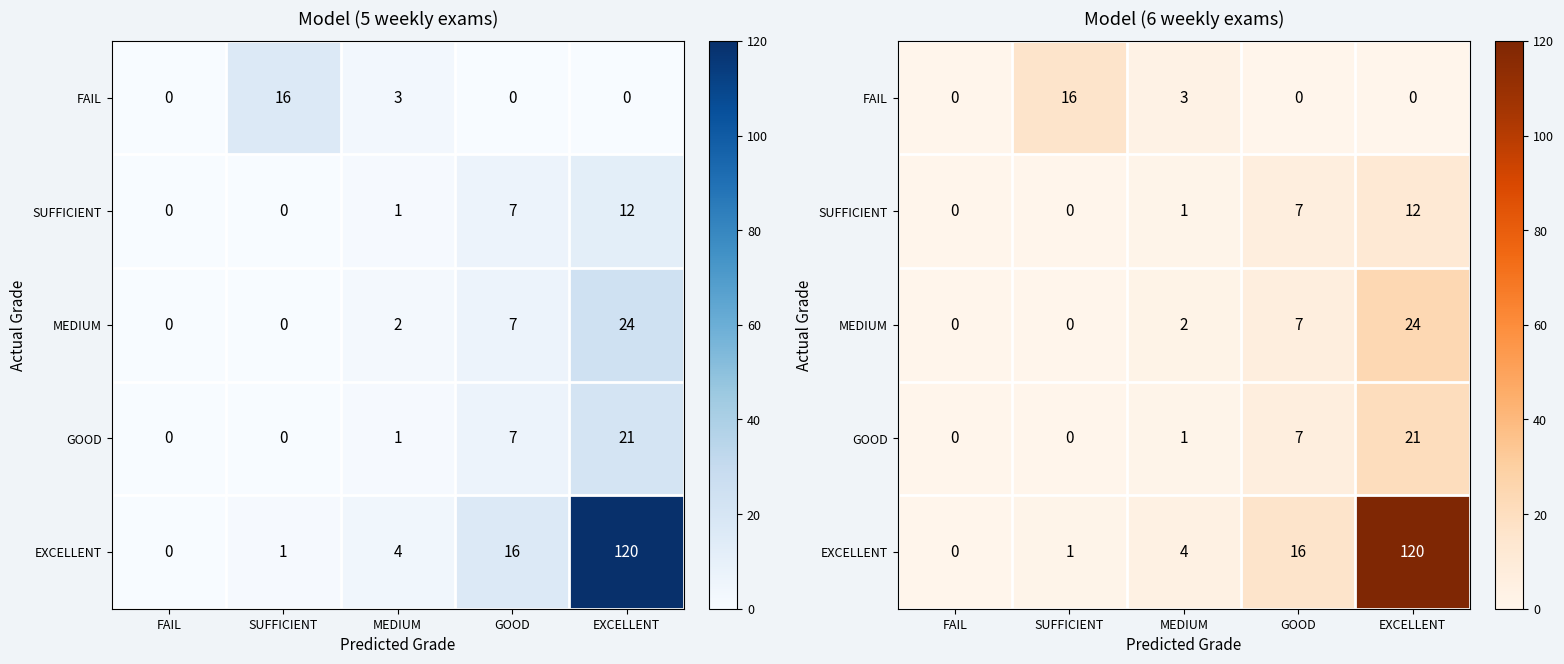

Rank the series at FAIL from highest to lowest value.

FAIL, SUFFICIENT, MEDIUM, GOOD, EXCELLENT